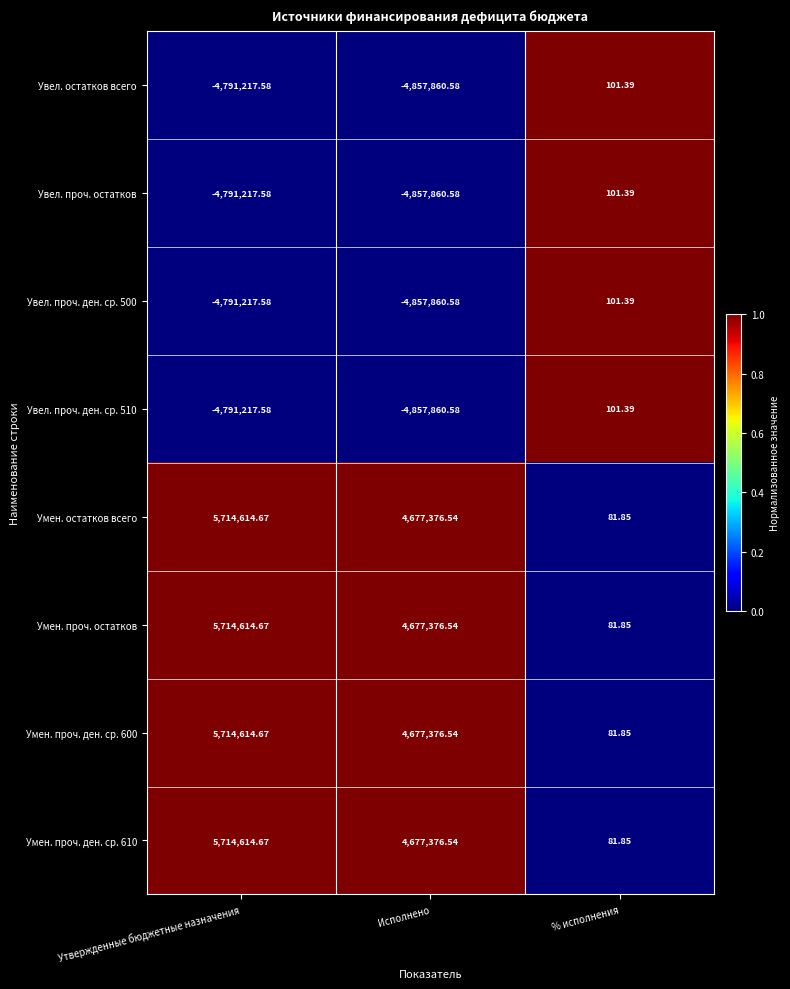

How many data points in Умен. проч. ден. ср. 600 are above 4677376?

2